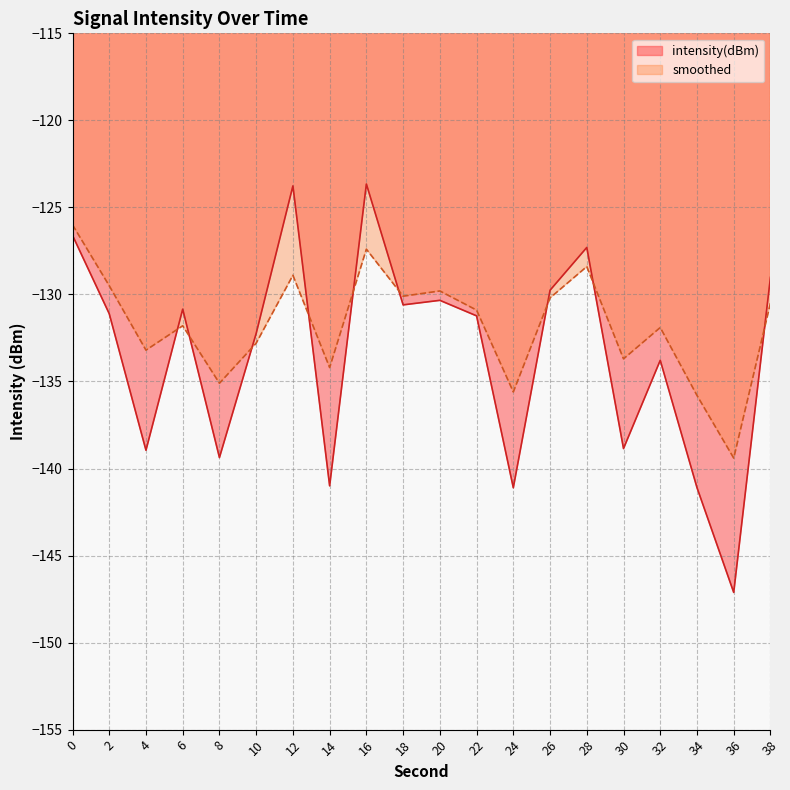

How many series are shown in this chart?

2